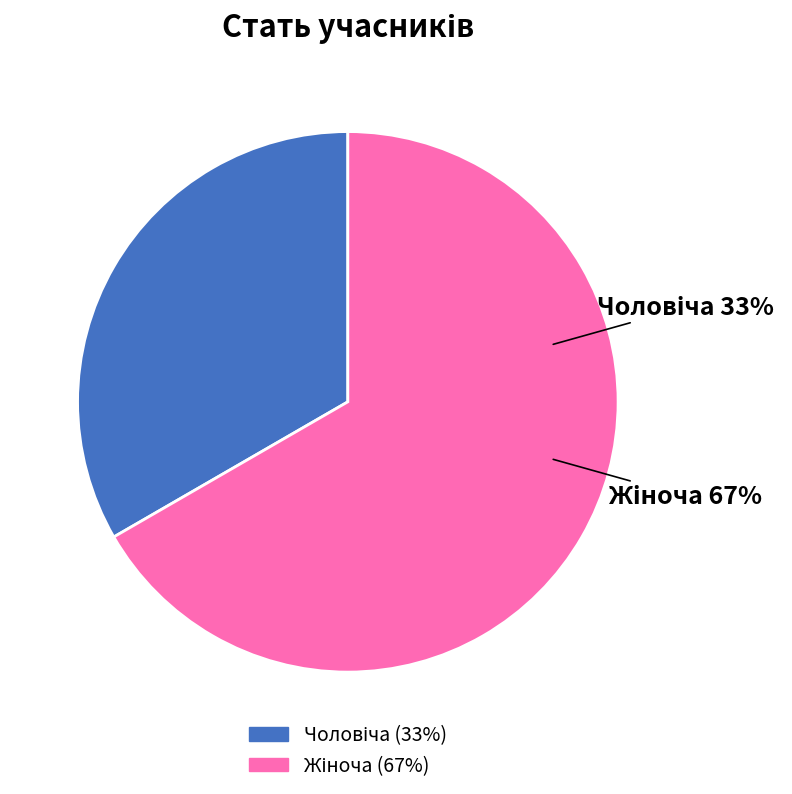

True or false: Жіноча accounts for 55% of the total.

False